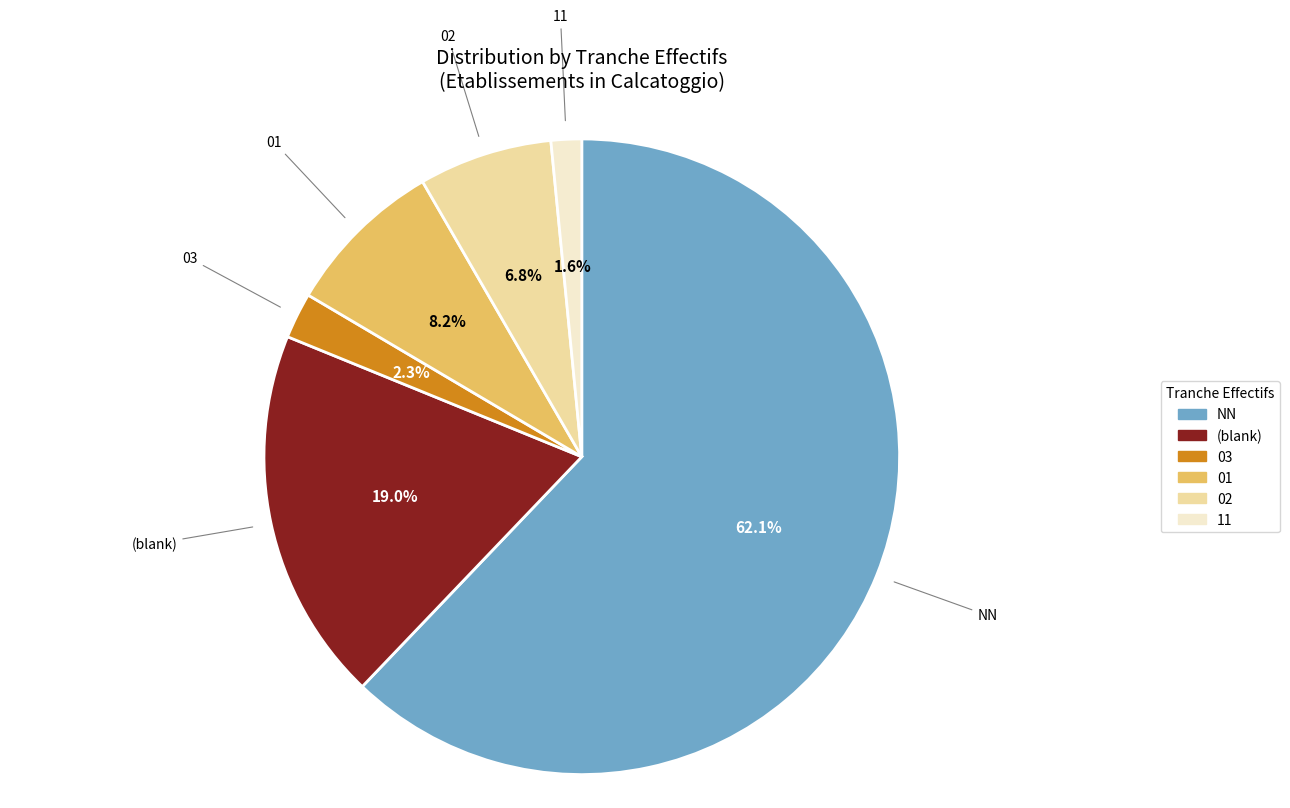

How many slices are in this pie chart?

6